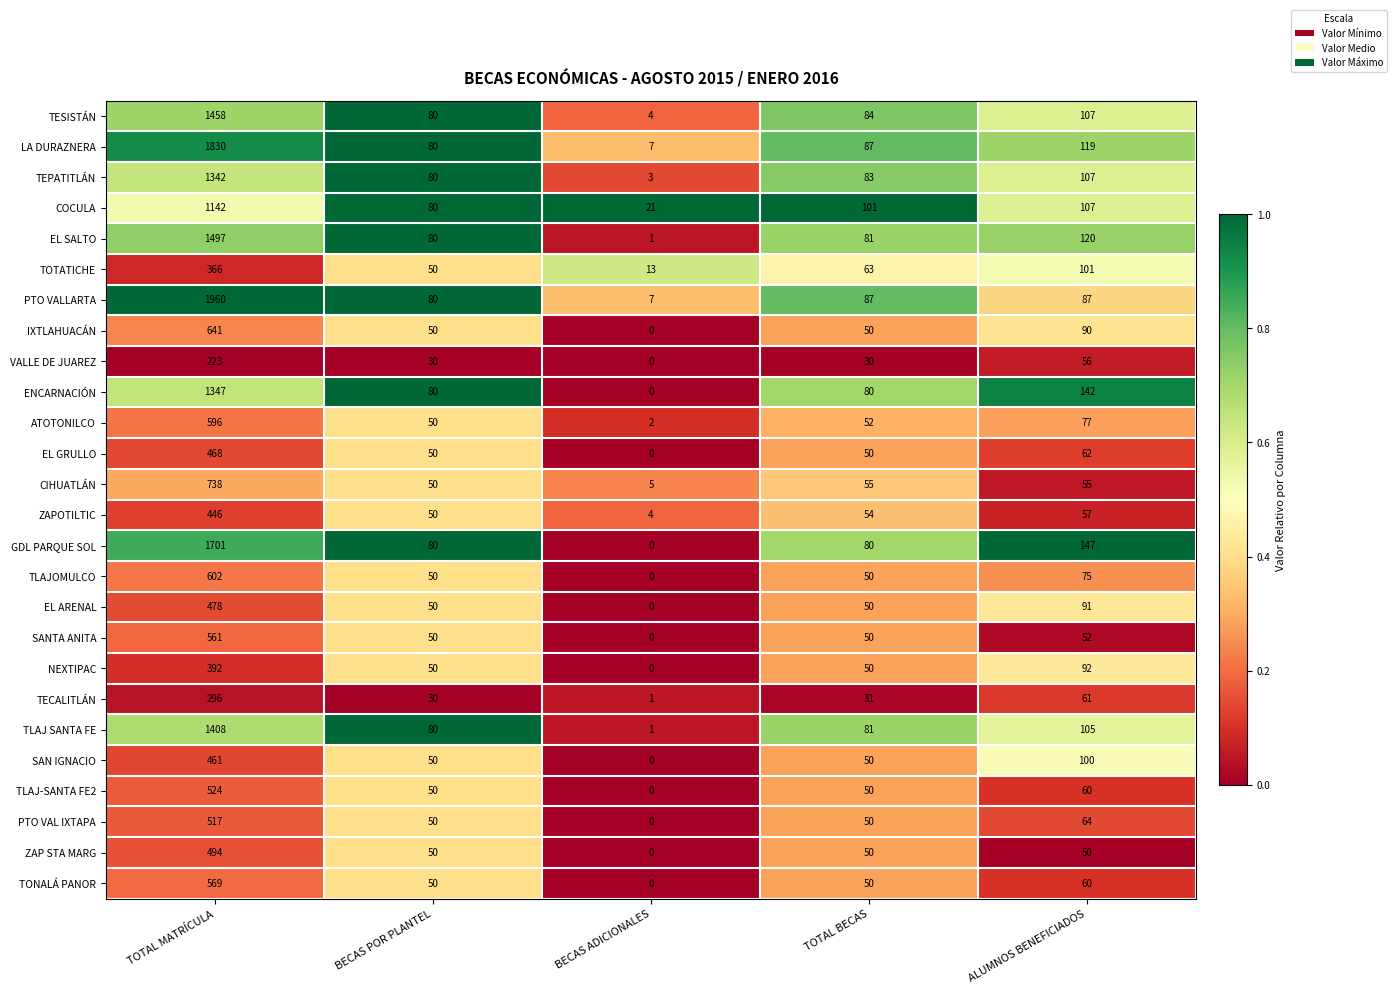

Where does the IXTLAHUACÁN series first go above 50?

TOTAL MATRÍCULA